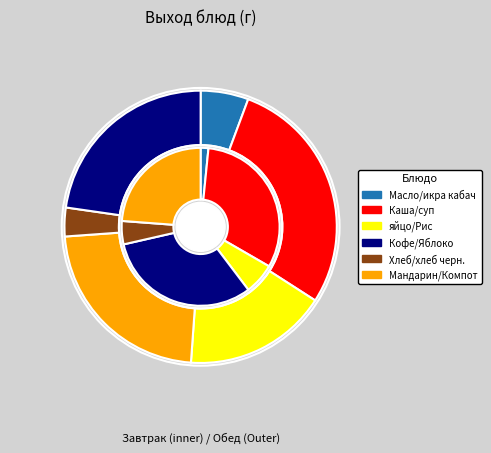

Between Каша гречневая на молоке с маслом and Рис отвар., which is larger?

Каша гречневая на молоке с маслом